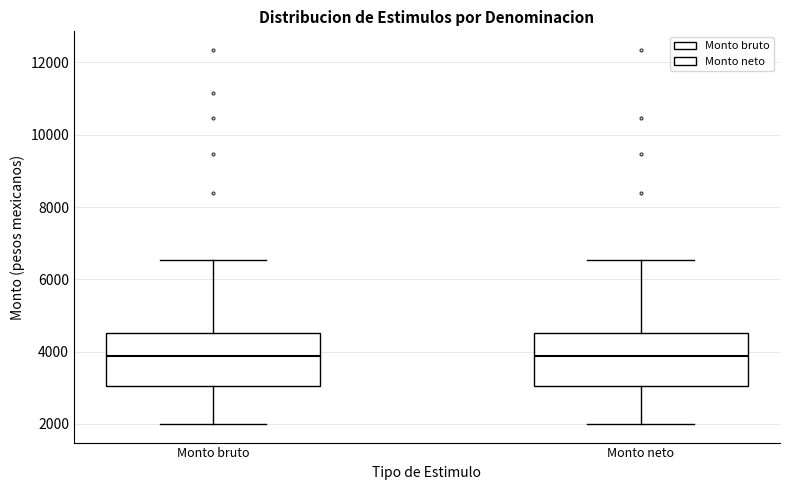

Reading left to right, transcribe this box plot: for each box, give where its median line is, the range the box spans, and where its two whiskers end, as read against the y-axis. The values are not printed on the chart, so give them approximately, as read against the axis.

Monto bruto: median 3800, box 3000 to 4600, whiskers 2000 to 6600
Monto neto: median 3800, box 3000 to 4600, whiskers 2000 to 6600